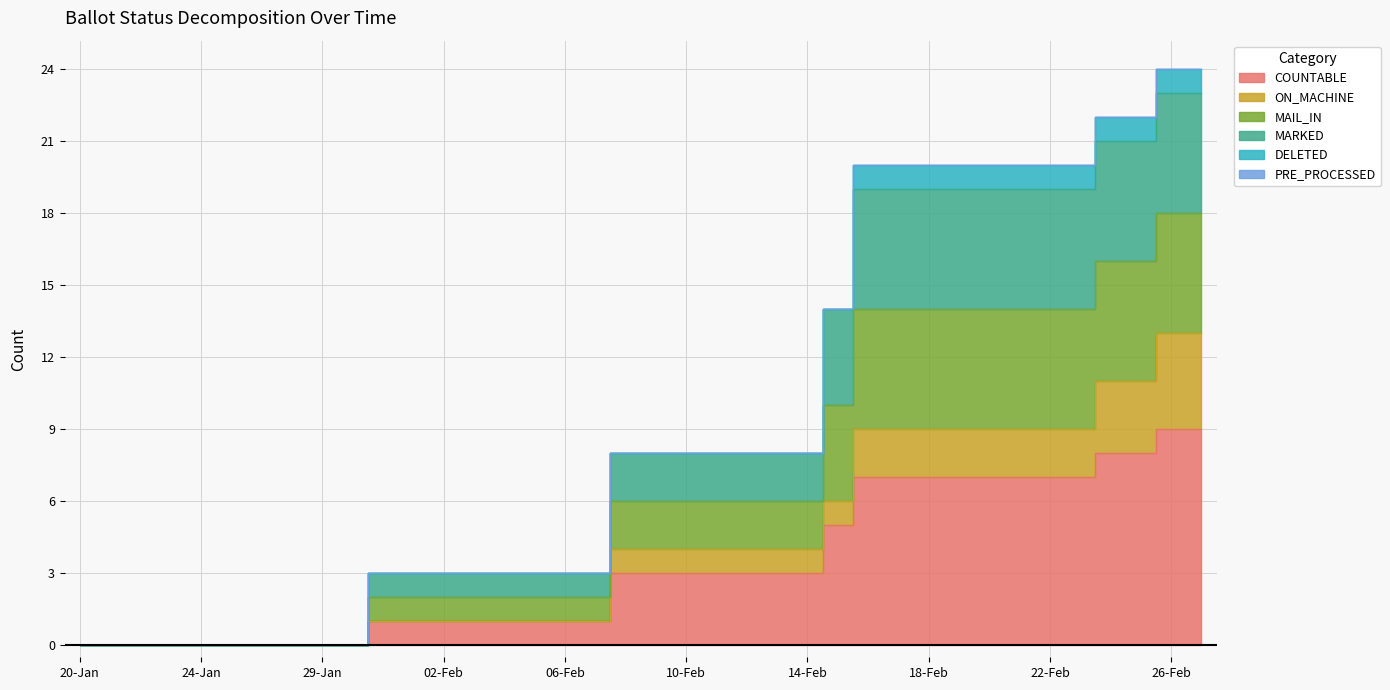

Where is COUNTABLE nearest to the value 4?

08-Feb